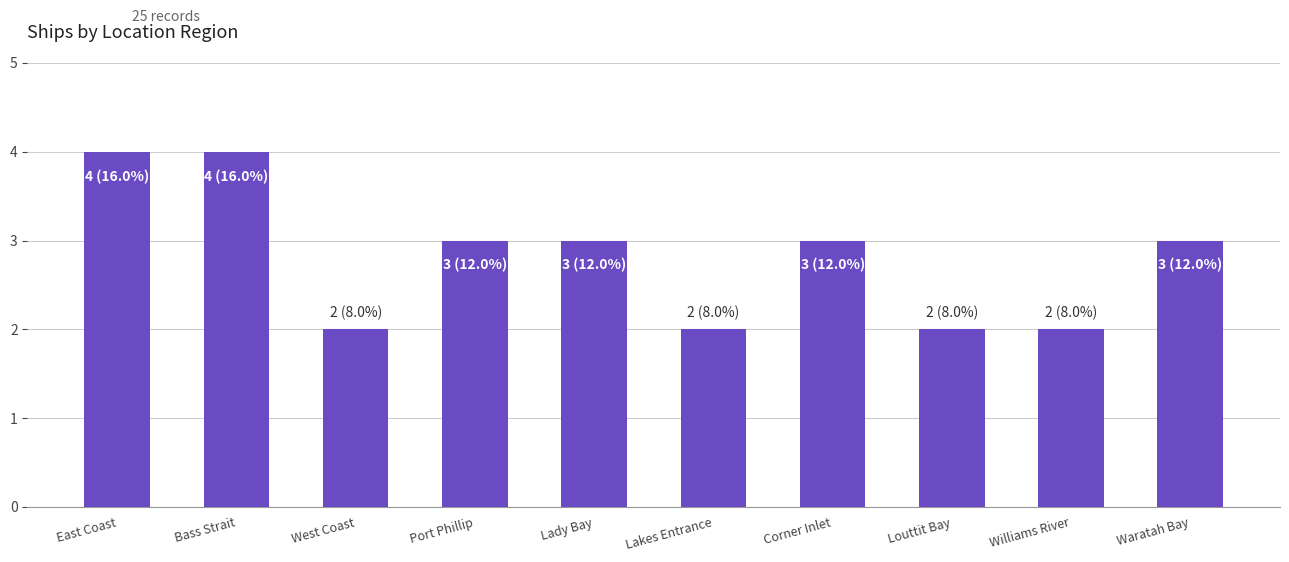

What is the label of the 9th bar from the right?

Bass Strait